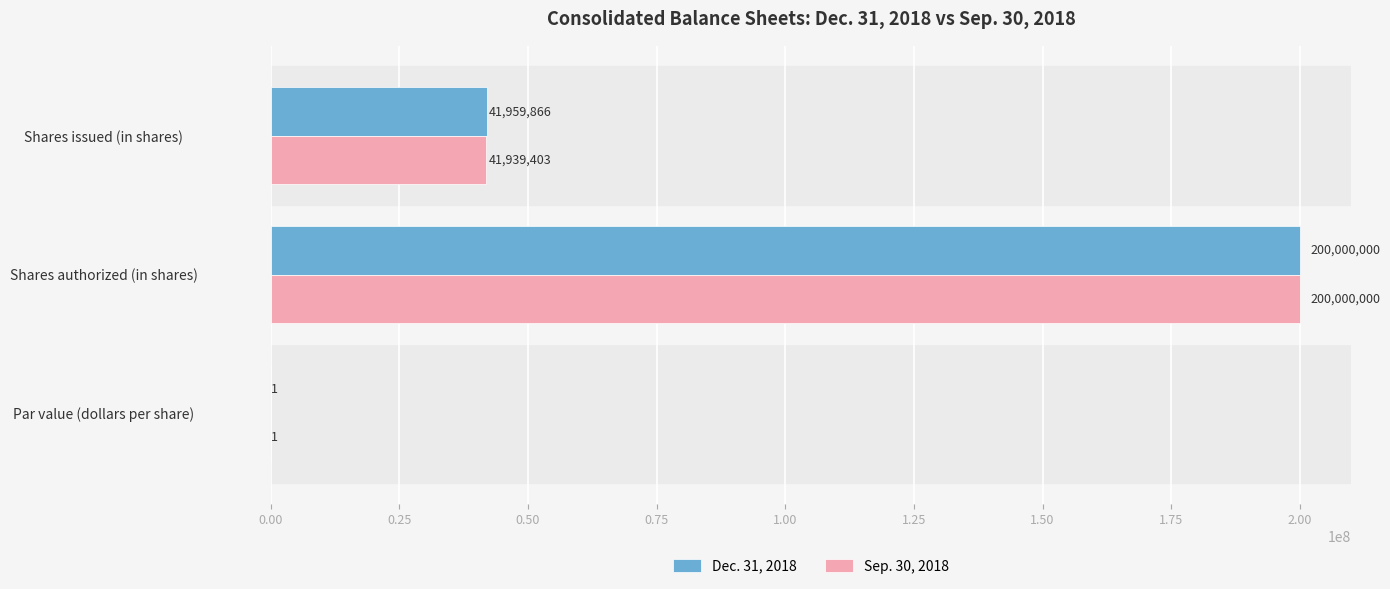

What is the approximate value of Dec. 31, 2018 at Shares issued (in shares), to the nearest 100?

41959900